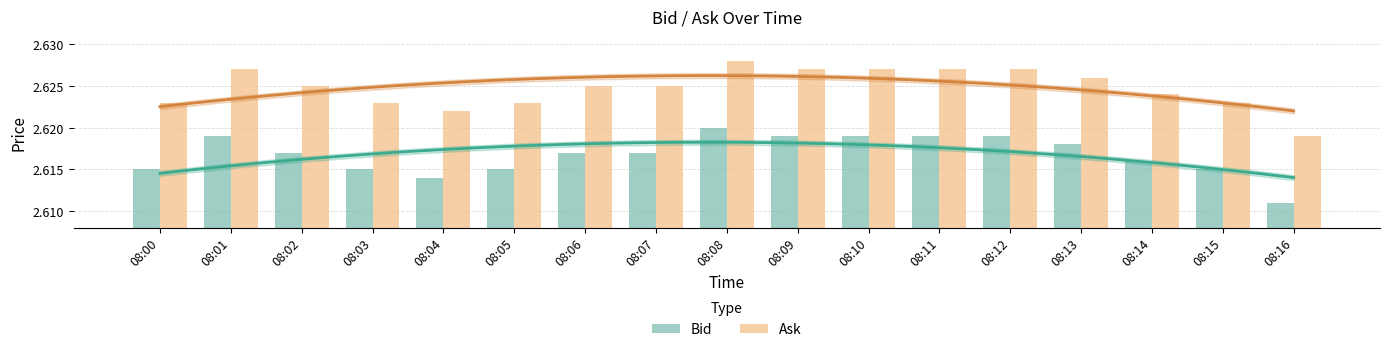

What is the total value across all series at 08:15?

5.2